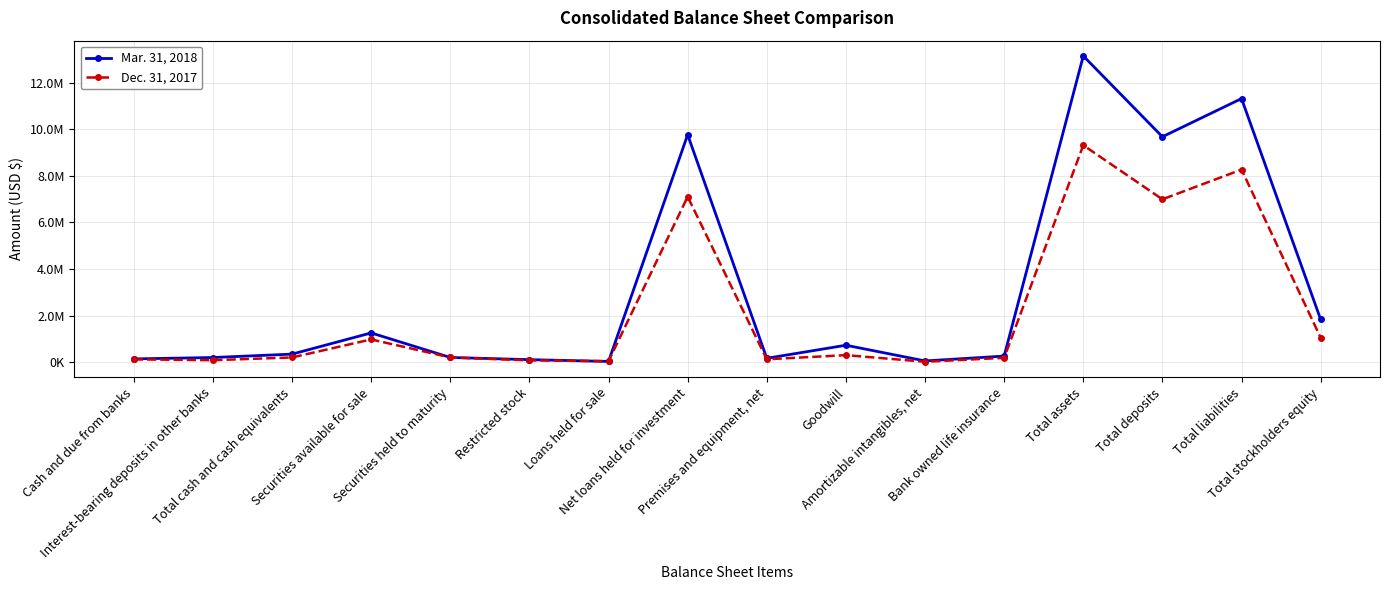

What is the difference between the maximum and minimum values in the Mar. 31, 2018 series?

13121565